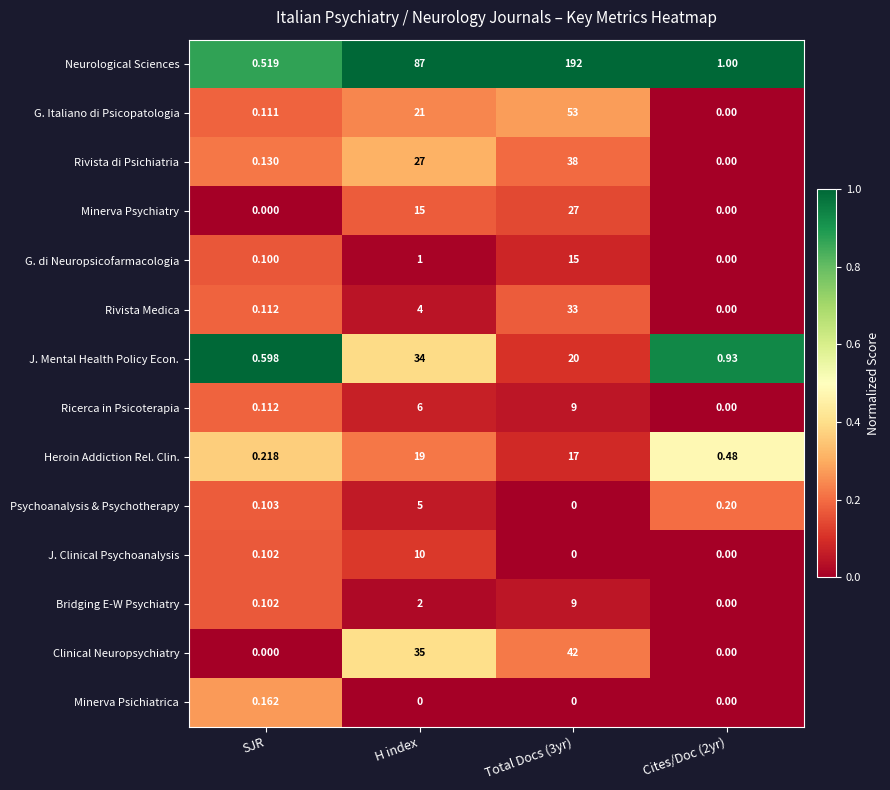

At which label is Clinical Neuropsychiatry closest to 21?

H index